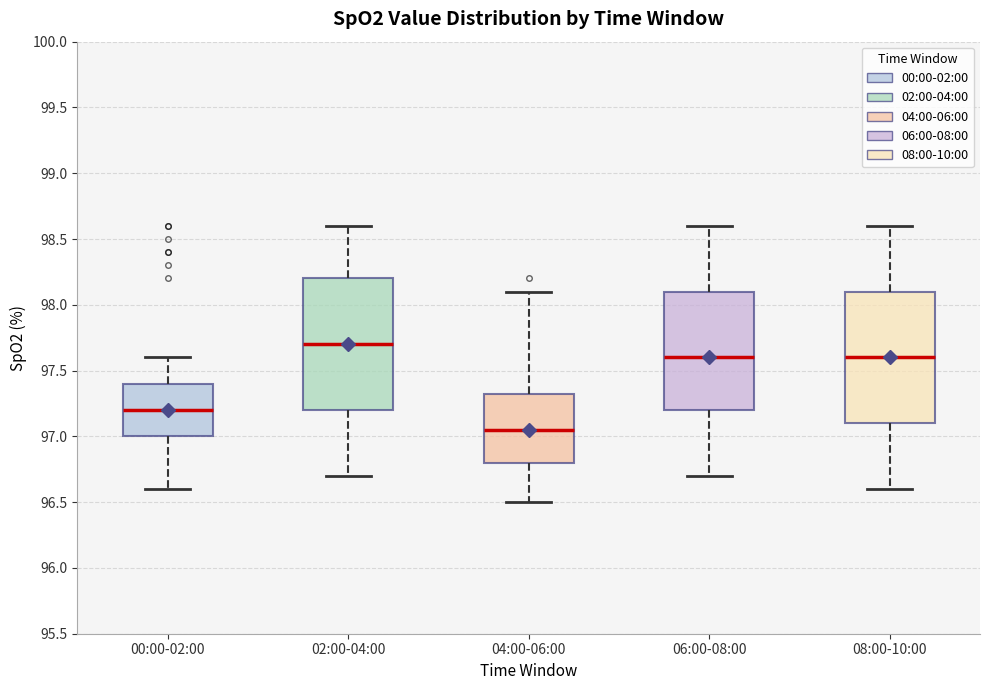

Reading left to right, read every box against the y-axis: the position of its median line, the range the box covers, and the ends of its whiskers. The values are not printed on the chart, so give them approximately, as read against the axis.

00:00-02:00: median 97.20, box 97.00 to 97.40, whiskers 96.60 to 97.60
02:00-04:00: median 97.70, box 97.20 to 98.20, whiskers 96.70 to 98.60
04:00-06:00: median 97.05, box 96.80 to 97.35, whiskers 96.50 to 98.10
06:00-08:00: median 97.60, box 97.20 to 98.10, whiskers 96.70 to 98.60
08:00-10:00: median 97.60, box 97.10 to 98.10, whiskers 96.60 to 98.60